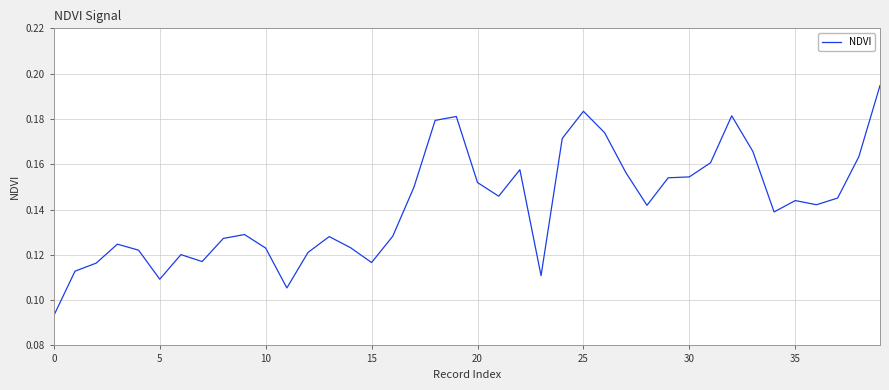

Reading left to right, extract all data points from this chart.

0.1	0.1	0.1	0.1	0.1	0.1	0.1	0.1	0.1	0.1	0.1	0.1	0.1	0.1	0.1	0.1	0.1	0.1	0.2	0.2	0.2	0.1	0.2	0.1	0.2	0.2	0.2	0.2	0.1	0.2	0.2	0.2	0.2	0.2	0.1	0.1	0.1	0.1	0.2	0.2